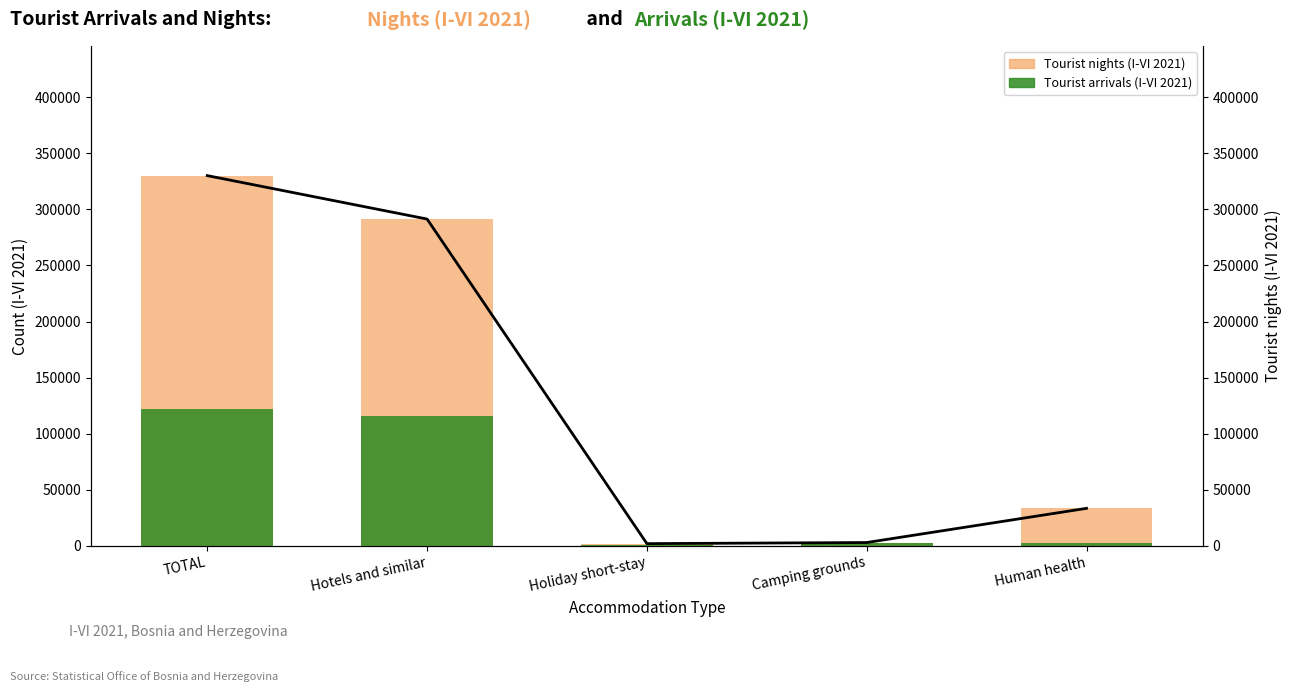

List the labels in order of Tourist nights (I-VI 2021) value, largest first.

TOTAL, Hotels and similar, Human health, Camping grounds, Holiday short-stay